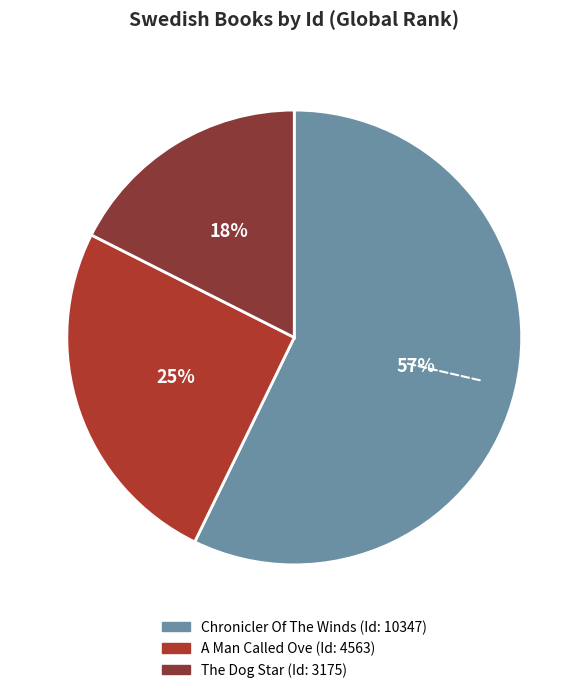

To the nearest percent, what is the difference between the largest and smallest slice percentages?

40%